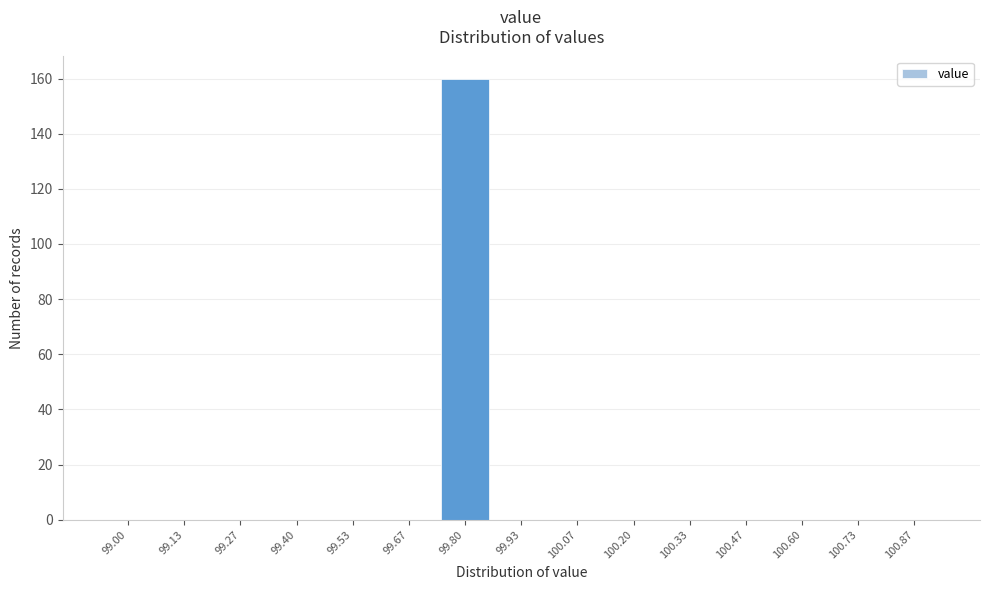

Reading left to right, transcribe all the data shown in this chart.

99.00=0	99.13=0	99.27=0	99.40=0	99.53=0	99.67=0	99.80=160	99.93=0	100.07=0	100.20=0	100.33=0	100.47=0	100.60=0	100.73=0	100.87=0